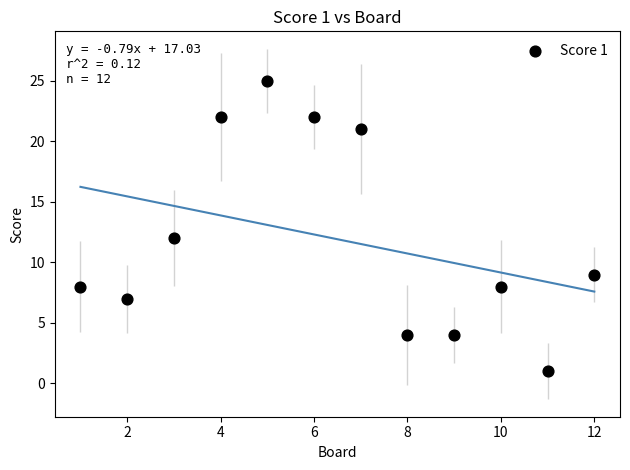

What Y value in the scatter plot is closest to 13?

12